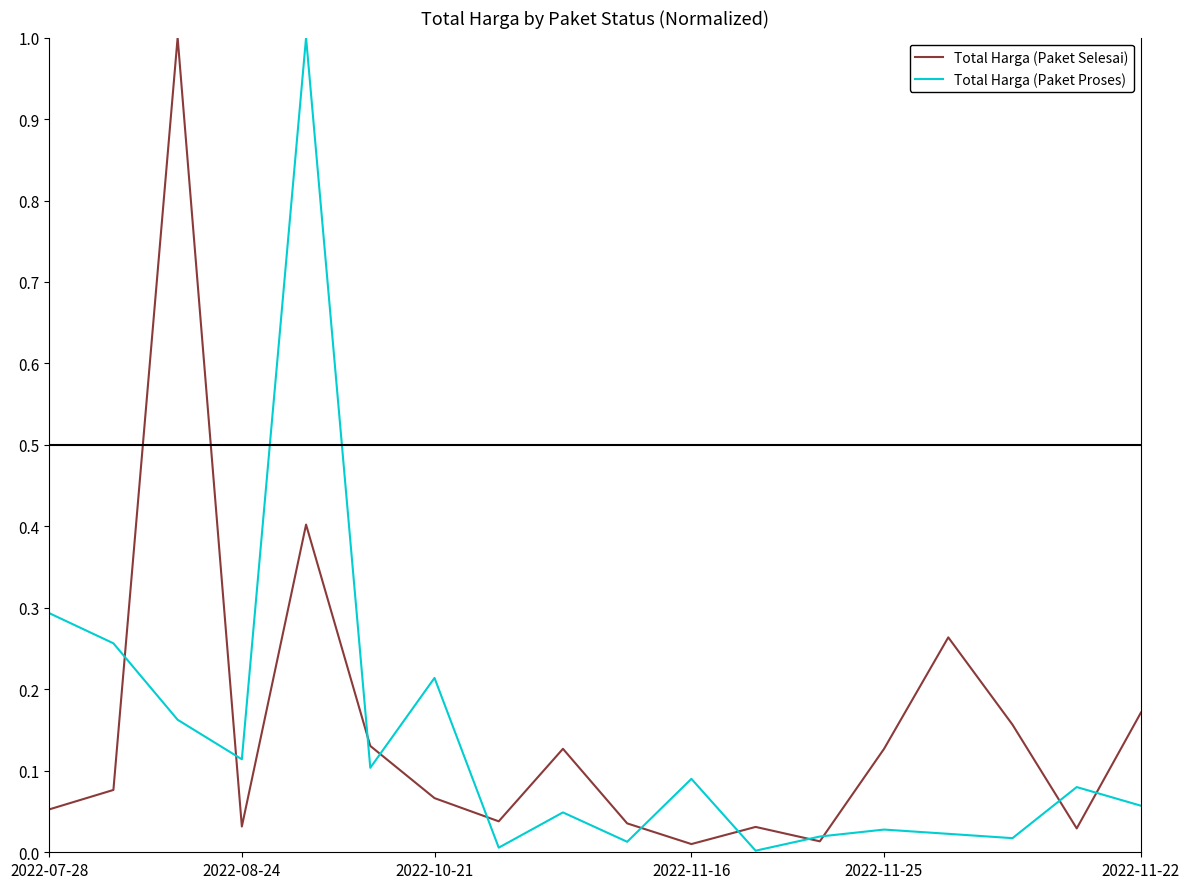

True or false: Total Harga (Paket Proses) and Total Harga (Paket Selesai) cross at least once.

True